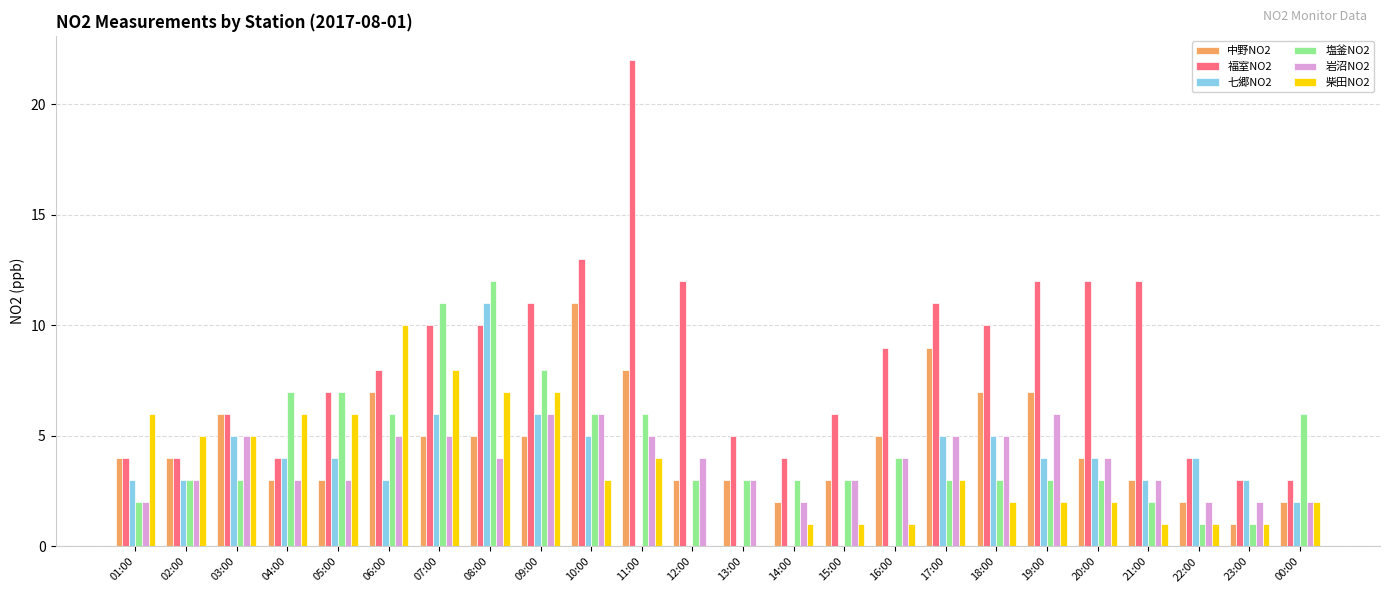

The 柴田NO2 series shows 5 at 02:00. True or false?

True